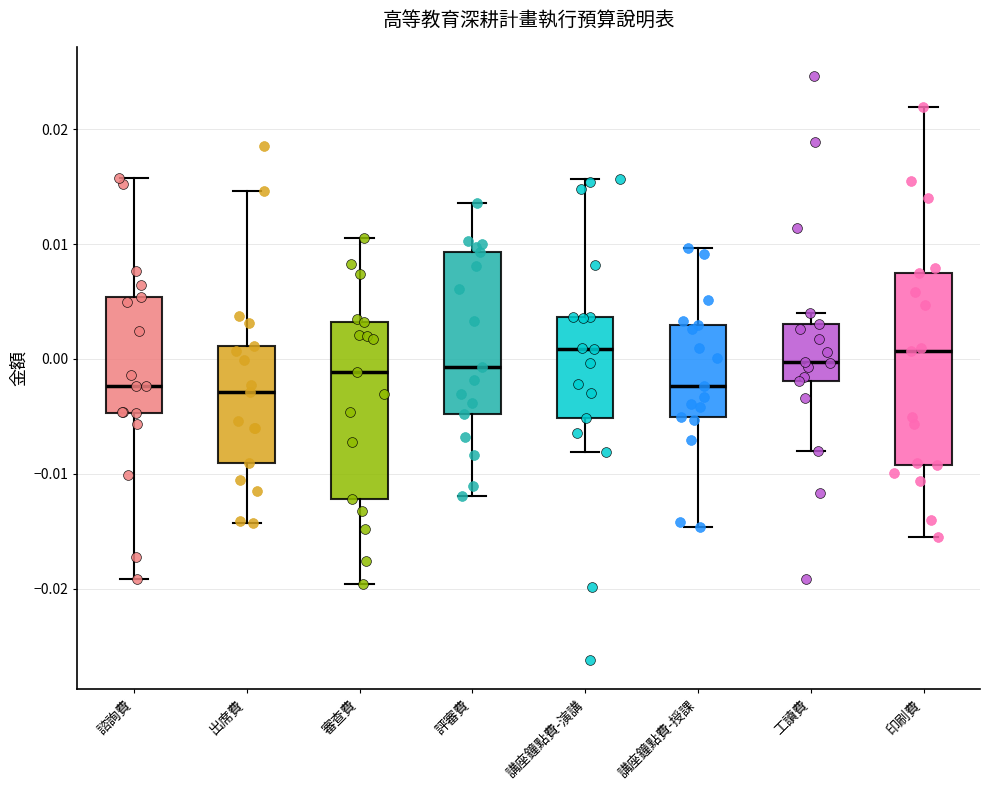

Reading left to right, transcribe this box plot: for each box, give where its median line is, the range the box spans, and where its two whiskers end, as read against the y-axis. The values are not printed on the chart, so give them approximately, as read against the axis.

諮詢費: median -0.002, box -0.005 to 0.005, whiskers -0.019 to 0.016
出席費: median -0.003, box -0.009 to 0.001, whiskers -0.014 to 0.015
審查費: median -0.001, box -0.012 to 0.003, whiskers -0.020 to 0.011
評審費: median -0.001, box -0.005 to 0.009, whiskers -0.012 to 0.014
講座鐘點費-演講: median 0.001, box -0.005 to 0.004, whiskers -0.008 to 0.016
講座鐘點費-授課: median -0.002, box -0.005 to 0.003, whiskers -0.015 to 0.010
工讀費: median 0.000, box -0.002 to 0.003, whiskers -0.008 to 0.004
印刷費: median 0.001, box -0.009 to 0.008, whiskers -0.016 to 0.022